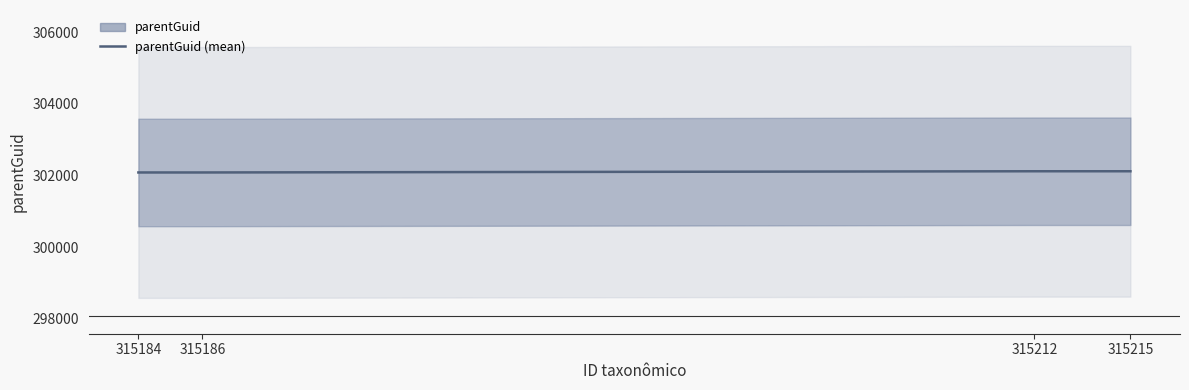

Reading left to right, transcribe all the data shown in this chart.

315184=302085	315186=302085	315212=302119	315215=302119